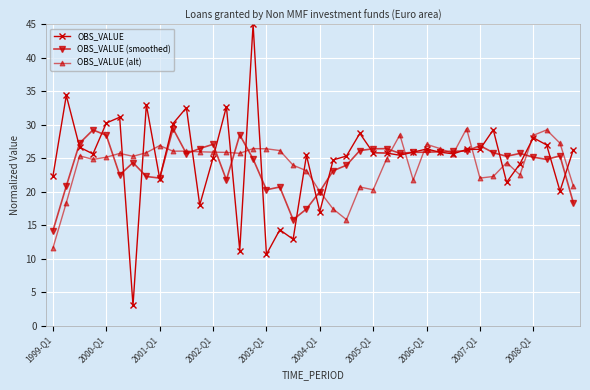

What is the minimum value for OBS_VALUE (smoothed)?

14.2